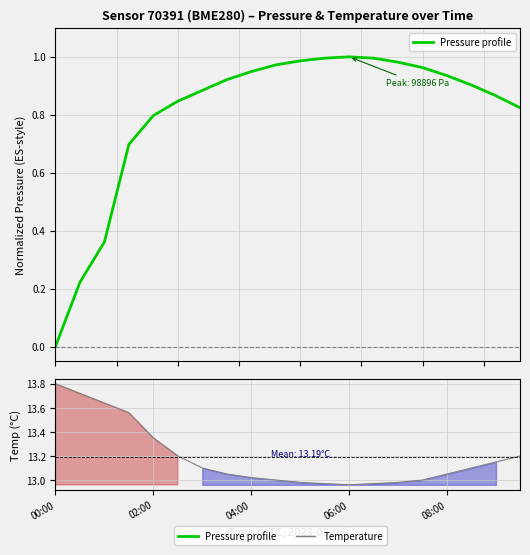

Rank the series by their average value, from highest to lowest.

Temperature, Pressure profile